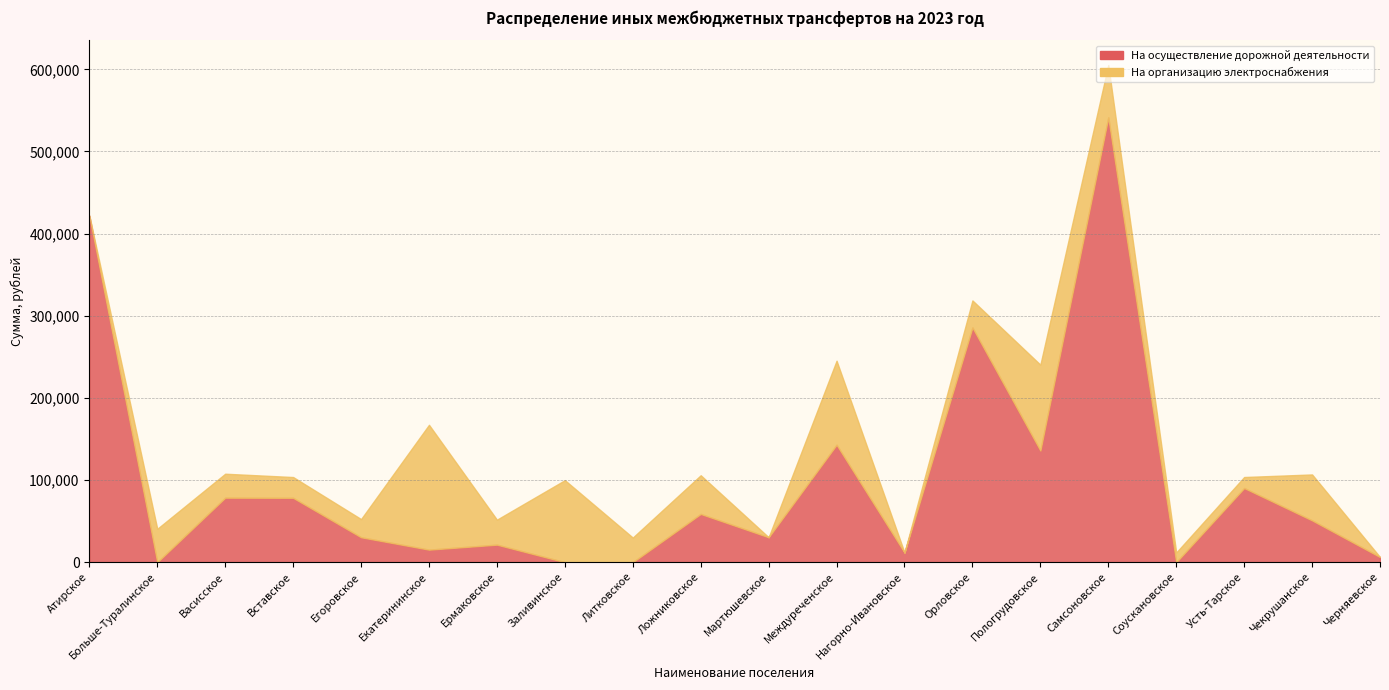

Where is На организацию электроснабжения nearest to the value 75981?

Самсоновское